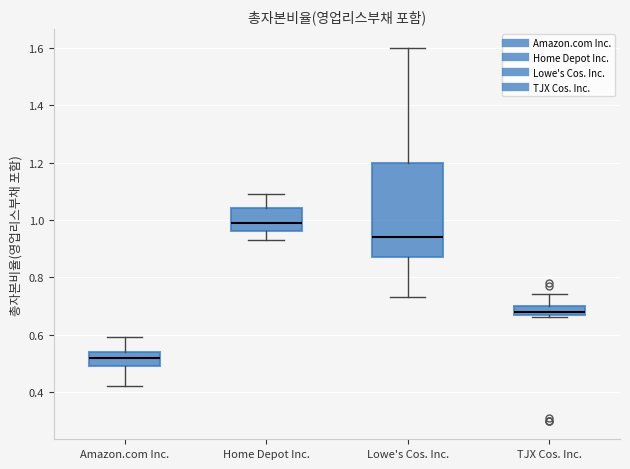

Which box's median line is the highest?

Home Depot Inc.